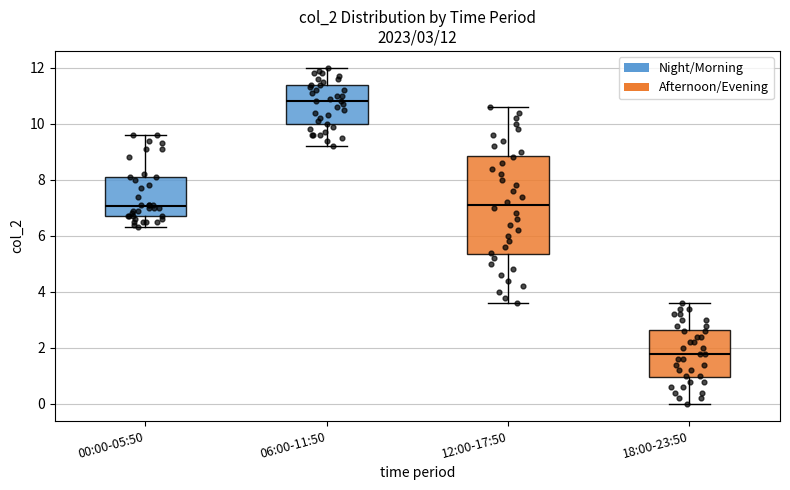

Which box has the lowest median line?

18:00-23:50